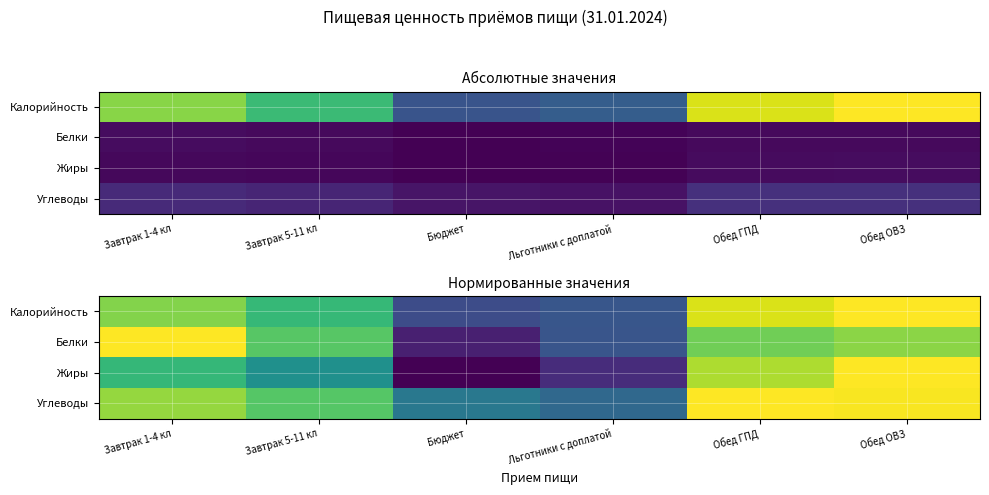

How many data points does each series have?

6